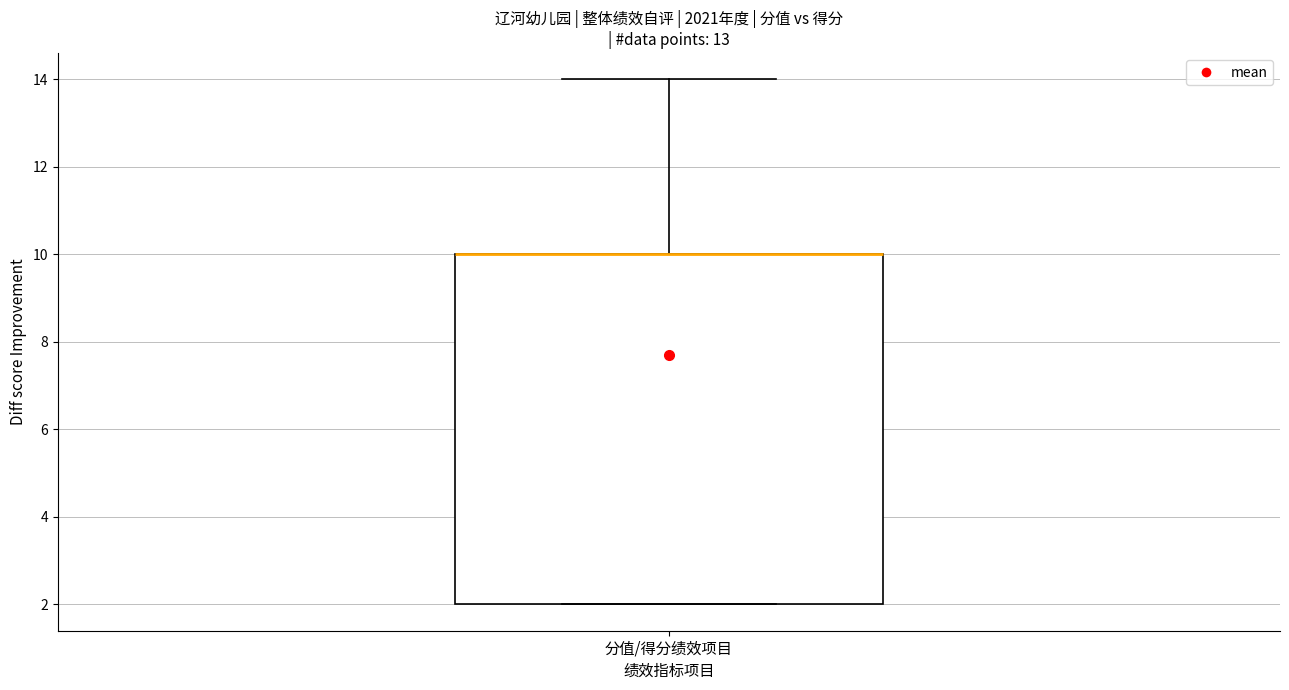

Read this box plot against the y-axis: the position of the median line, the range covered by the box, and the ends of both whiskers. The values are not printed on the chart, so give them approximately, as read against the axis.

median 10 (drawn on the box's upper edge), box 2 to 10, whiskers 2 to 14